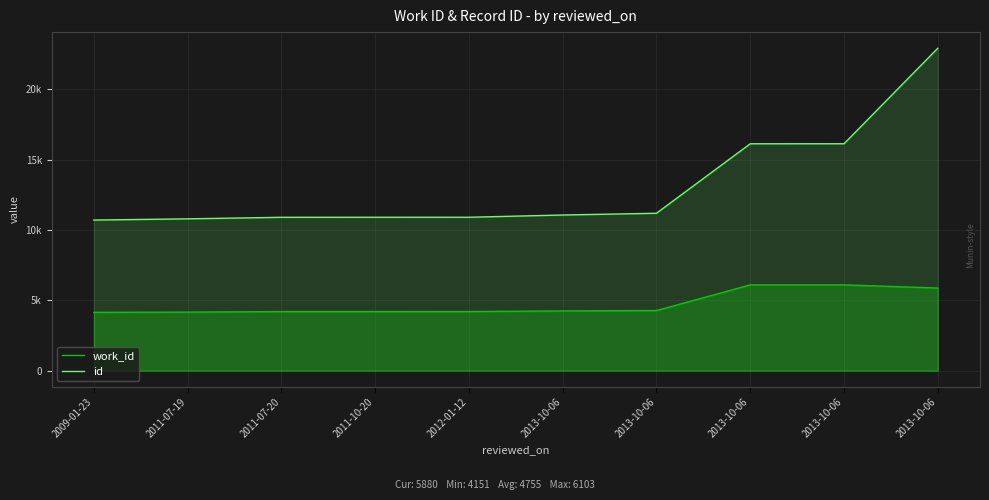

Is the value of id at 2013-10-06 greater than the value of work_id at 2011-07-20?

Yes